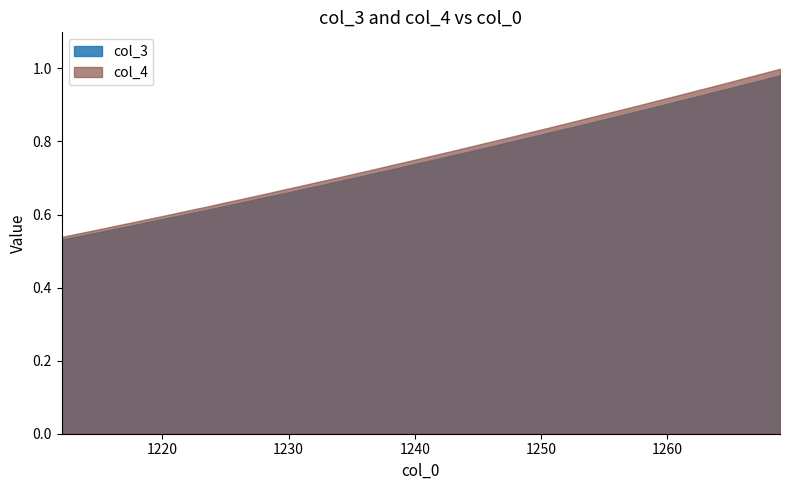

True or false: col_3 has more than 1 interior local peaks.

False